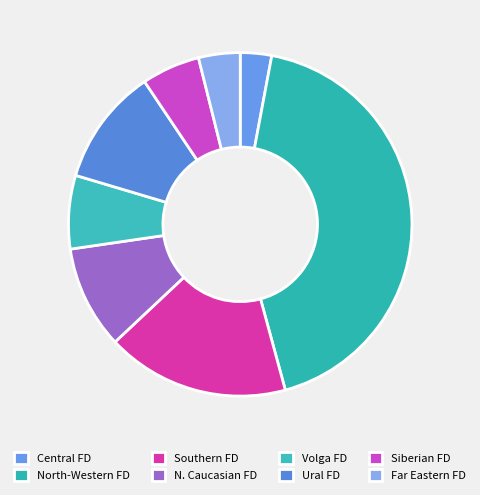

Which slice is the largest?

North-Western FD